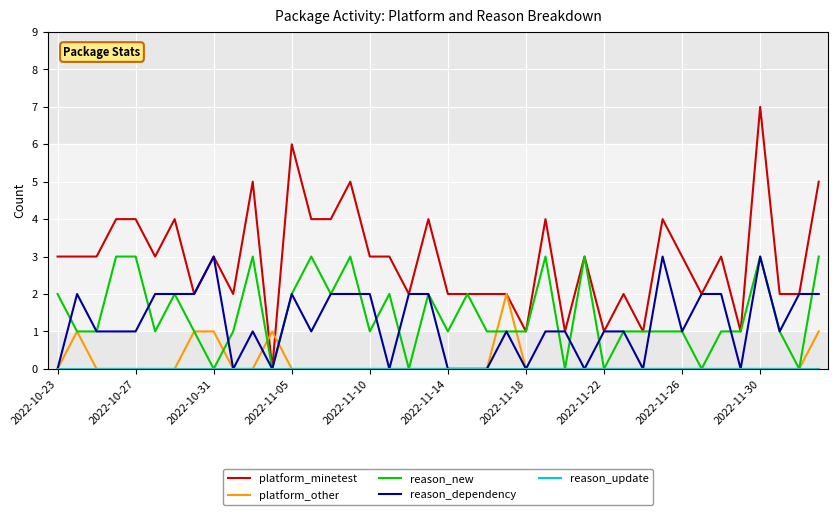

Is this an area chart (filled region under the line)?

No